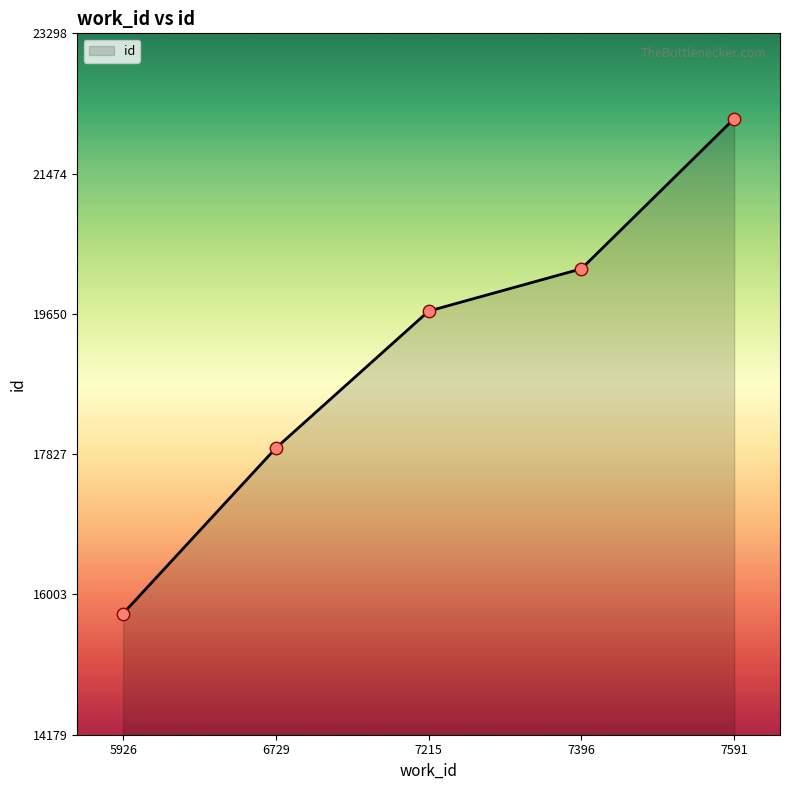

What is the change in value from 7215 to 7396?

+550